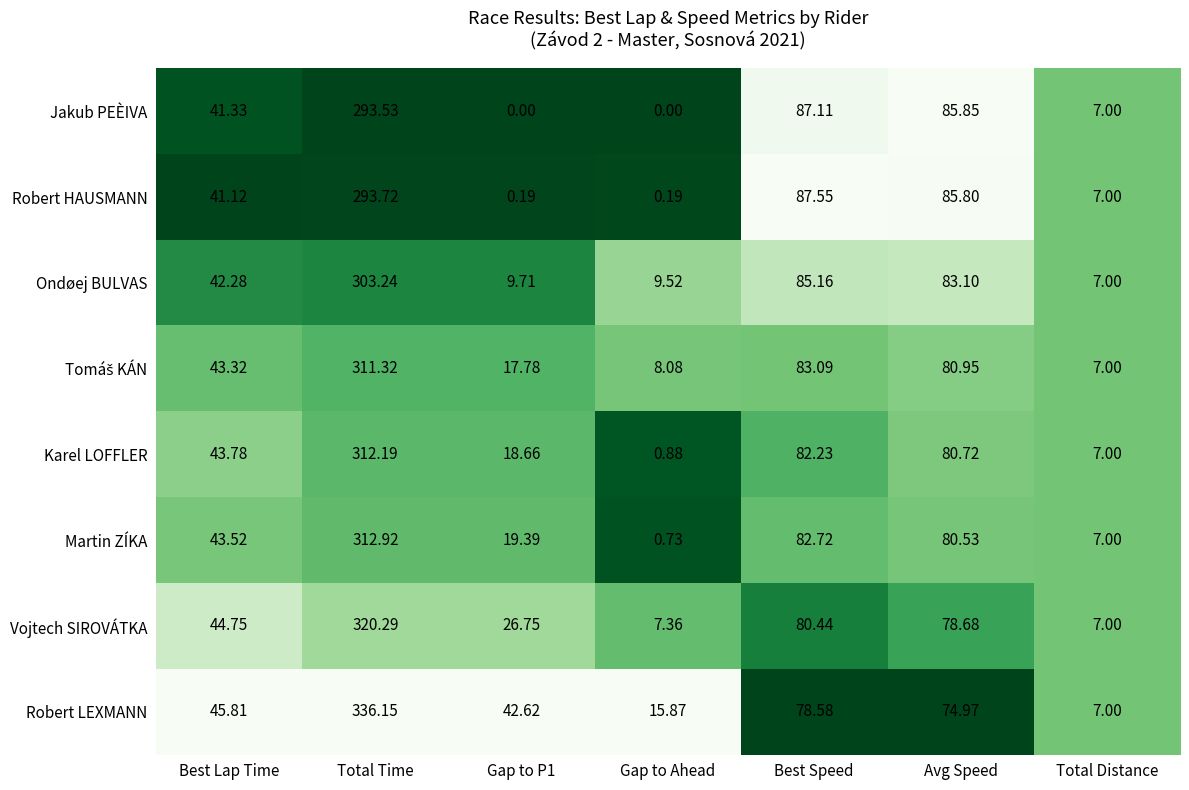

Where is Jakub PEÈIVA nearest to the value 146?

Best Speed